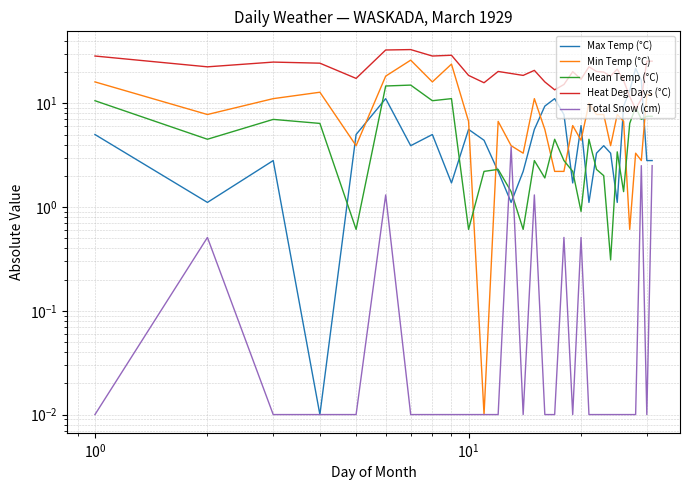

In Total Snow (cm), how many points are lower than both neighbors (excluding endpoints)?

3